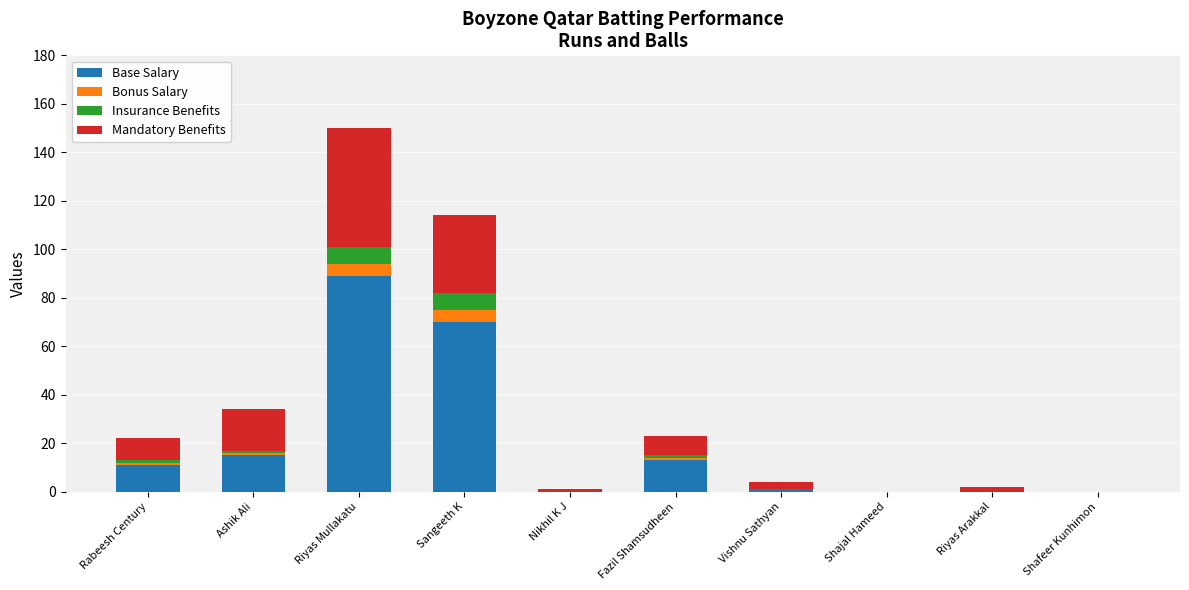

What is the highest value of the Base Salary series?

89